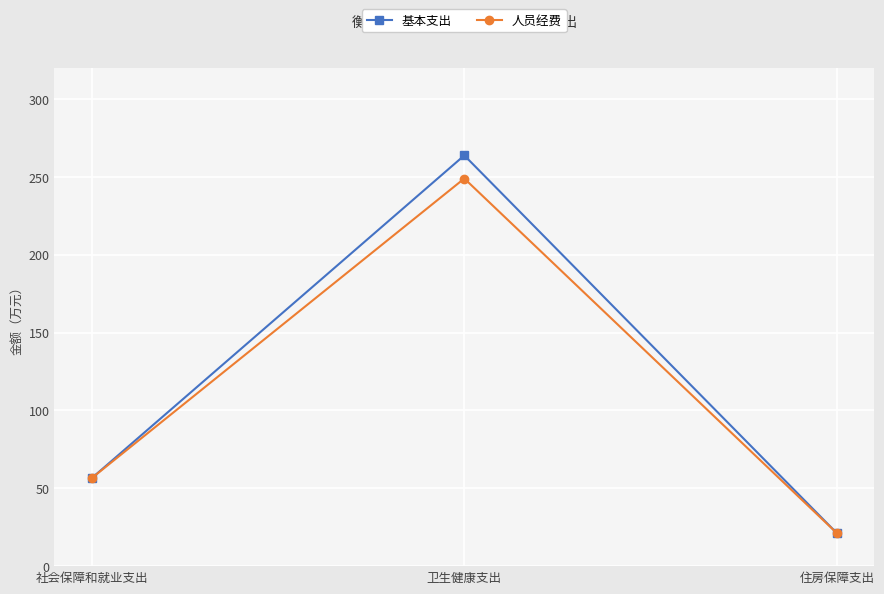

Which label corresponds to the largest value in the chart?

卫生健康支出